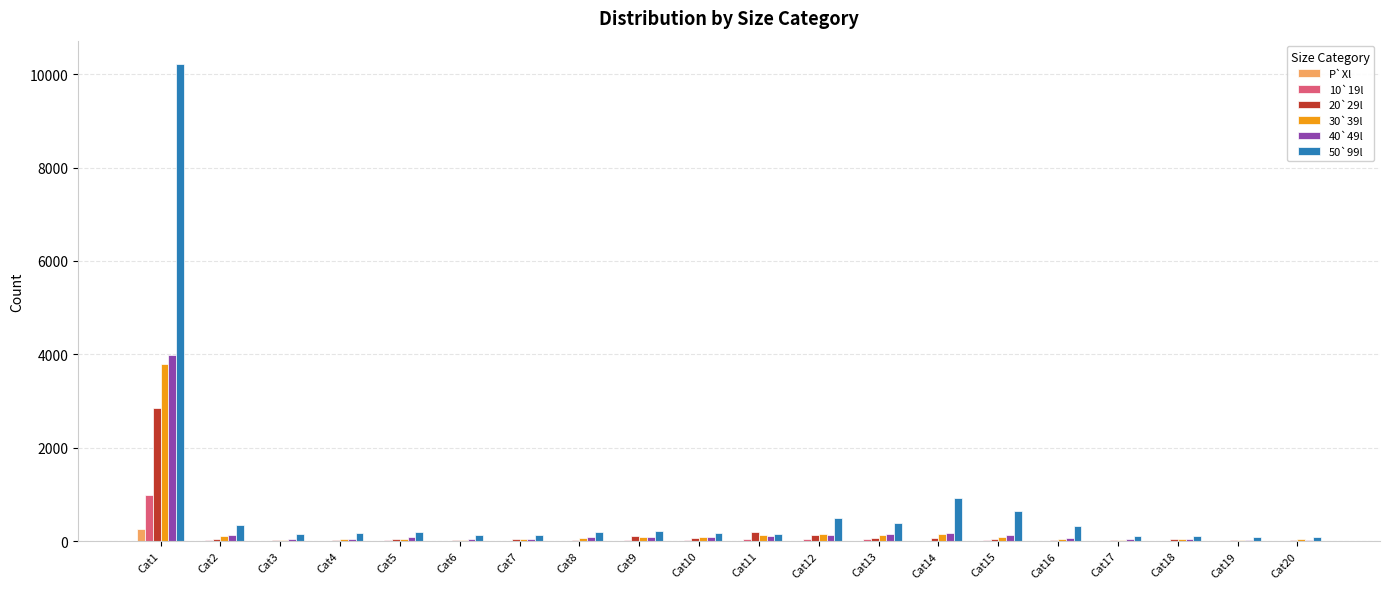

Count the number of categories in the chart.

20